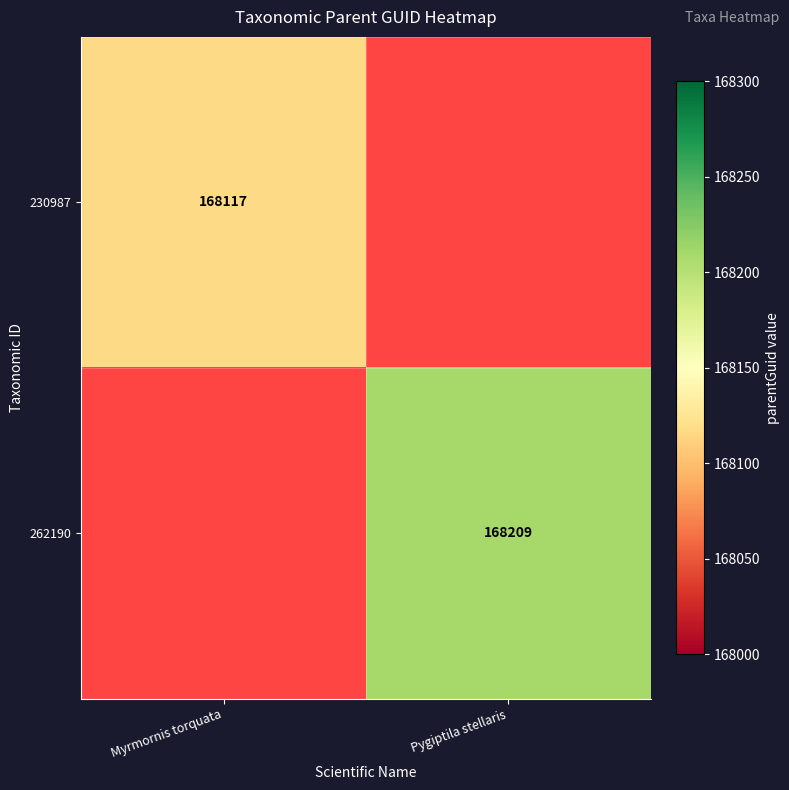

True or false: 230987 has a value of 168117 at Myrmornis torquata.

True